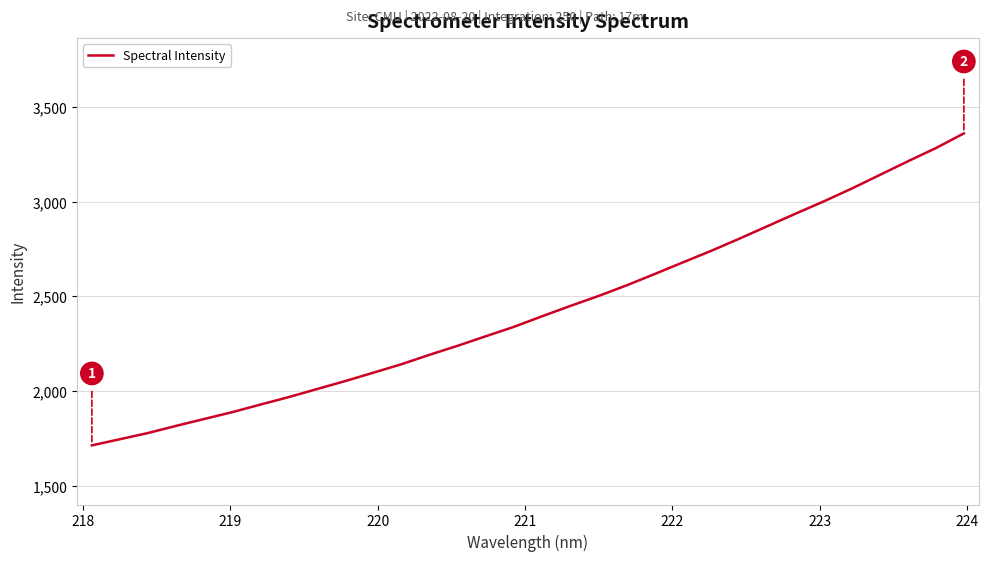

What is the maximum value shown in the chart?

3360.4